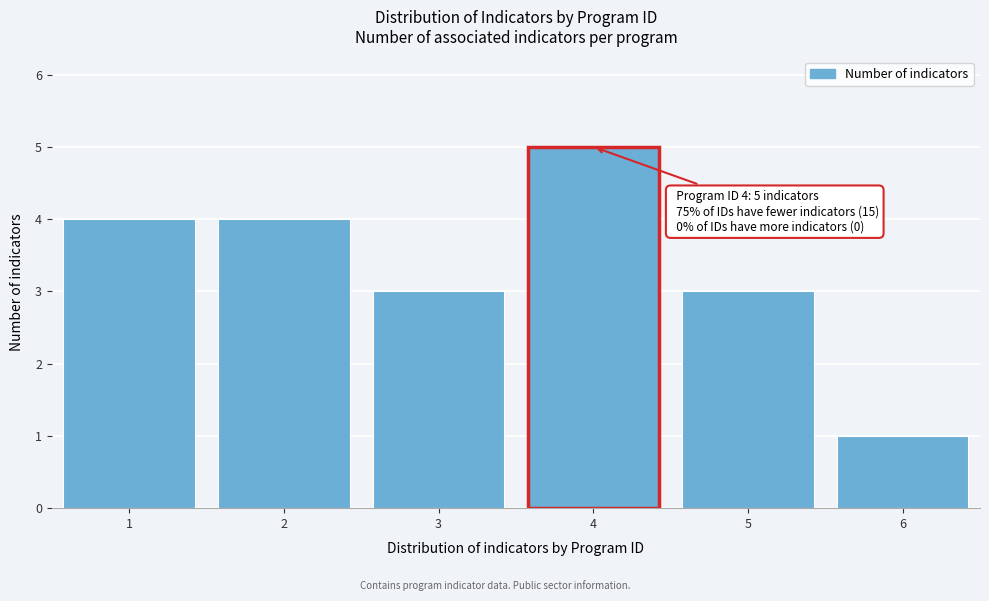

Reading left to right, list all the values displayed in this chart.

1=4	2=4	3=3	4=5	5=3	6=1